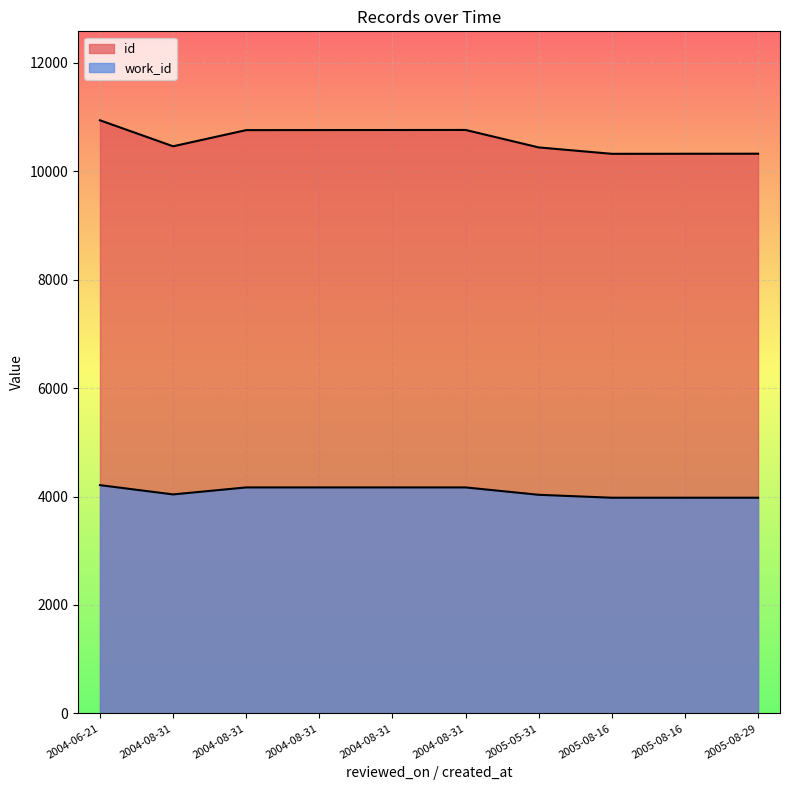

Is the value of work_id at 2004-08-31 greater than the value of id at 2005-08-29?

No